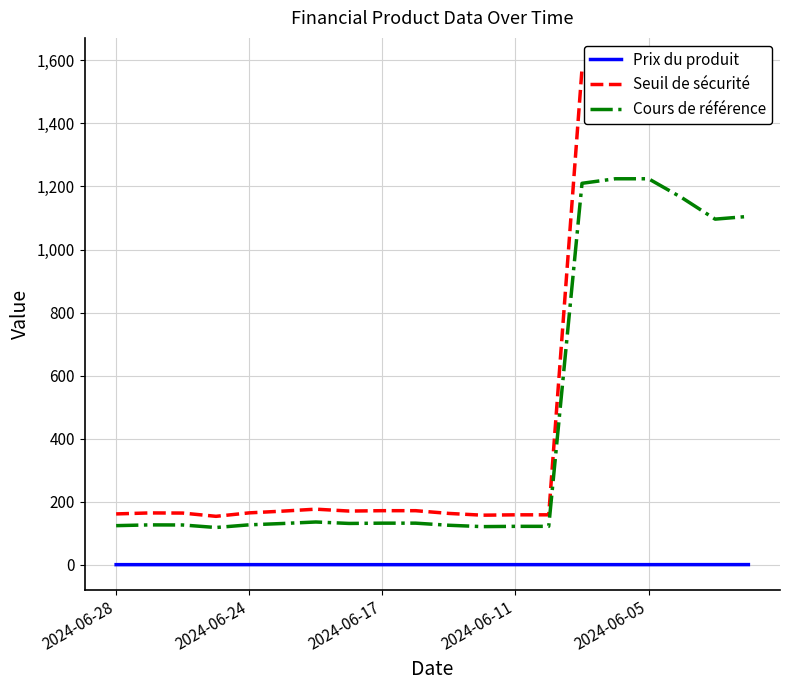

Reading left to right, what are all the values shown in this chart?

Prix du produit: 0.3	0.2	0.2	0.2	0.3	0.2	0.2	0.2	0.2	0.2	0.2	0.3	0.3	0.3	0.3	0.3	0.3	0.3	0.3	0.4
Seuil de sécurité: 161.2	164.3	163.9	153.5	164.5	170.0	176.3	170.3	171.4	171.4	162.8	157.2	158.3	158.3	1573.0	1591.7	1591.7	1513.7	1425.2	1436.5
Cours de référence: 124.0	126.4	126.1	118.1	126.6	130.8	135.6	131.0	131.9	131.9	125.2	120.9	121.8	121.8	1210.0	1224.4	1224.4	1164.4	1096.3	1105.0